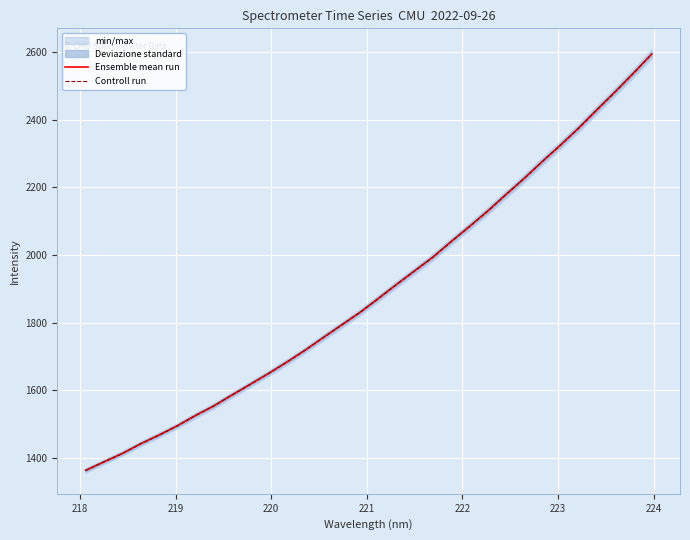

Reading right to left, what are all the values shown in this chart?

Ensemble mean run: 2594.9	2538.4	2483.4	2430.3	2376.3	2325.7	2277.1	2226.7	2178.9	2130.1	2084.4	2039.9	1993.9	1953.4	1912.8	1871.2	1830.3	1793.3	1756.3	1718.7	1683.5	1649.9	1617.9	1586.3	1553.9	1525.6	1494.9	1467.6	1441.9	1413.4	1388.7	1363.5
Controll run: 2593.7	2537.1	2482.2	2429.1	2375.1	2324.5	2275.9	2225.6	2177.8	2129.0	2083.4	2038.9	1992.9	1952.4	1911.9	1870.2	1829.4	1792.4	1755.4	1717.9	1682.7	1649.1	1617.1	1585.5	1553.1	1524.8	1494.2	1466.9	1441.2	1412.7	1388.0	1362.8